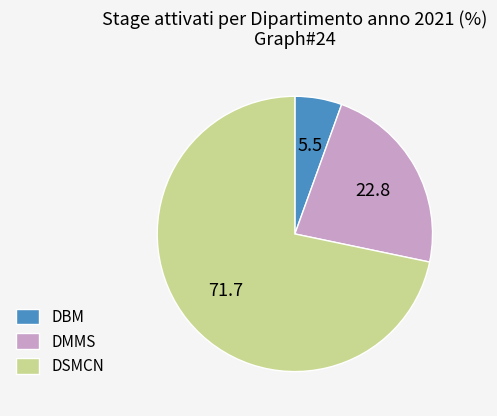

What is the majority slice?

DSMCN